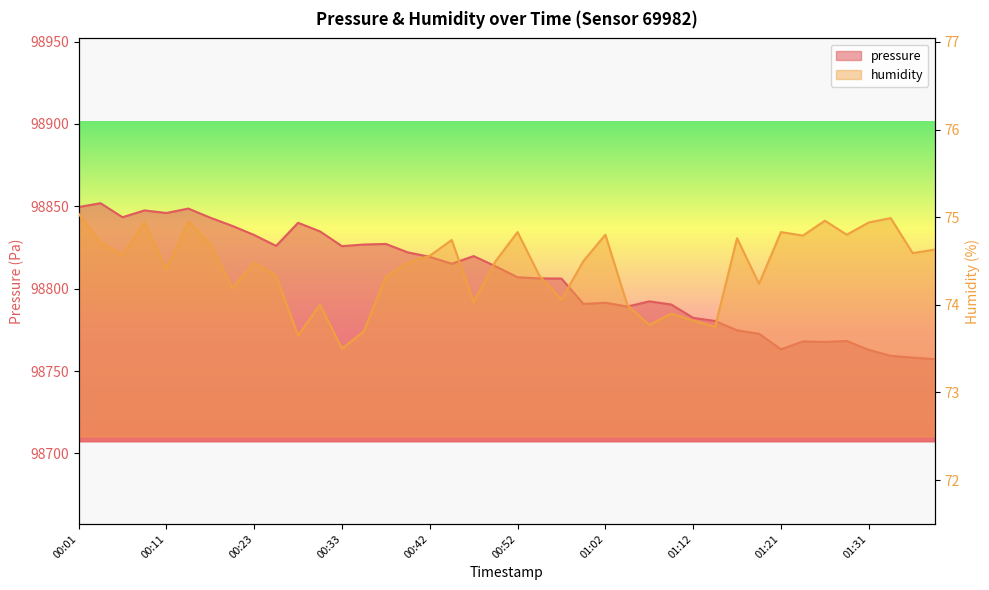

Is the value of humidity at 00:55 greater than the value of pressure at 01:21?

No